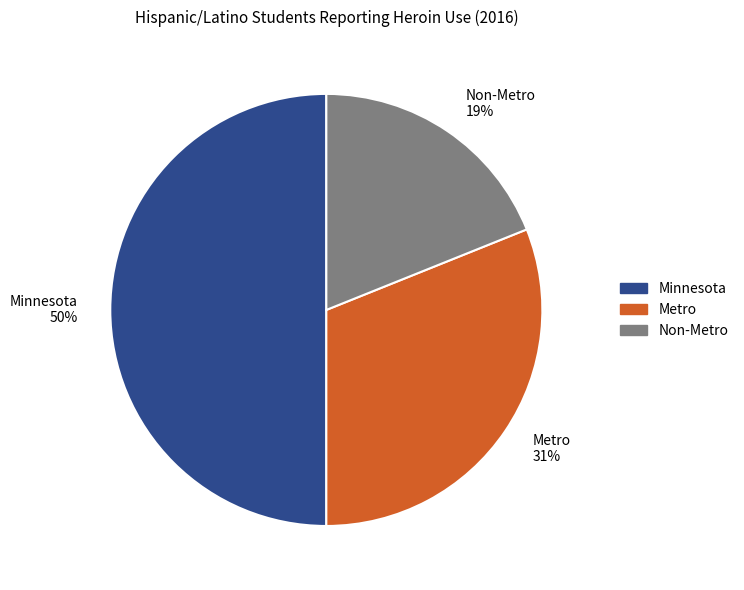

How many slices are in this pie chart?

3